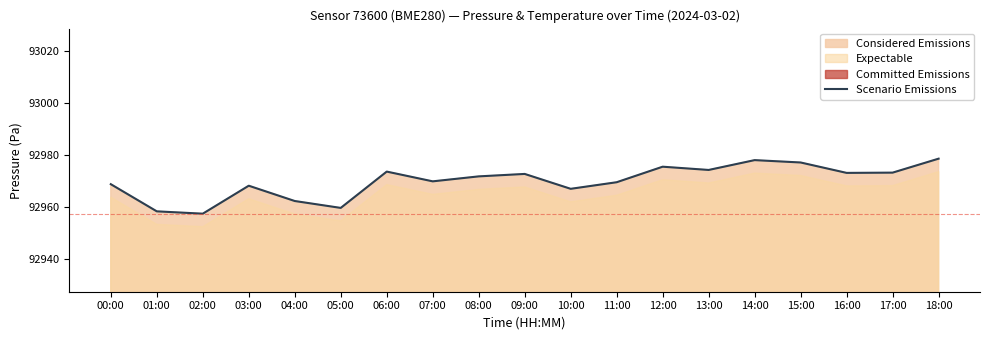

What is the change in value from 06:00 to 14:00?

+4.4